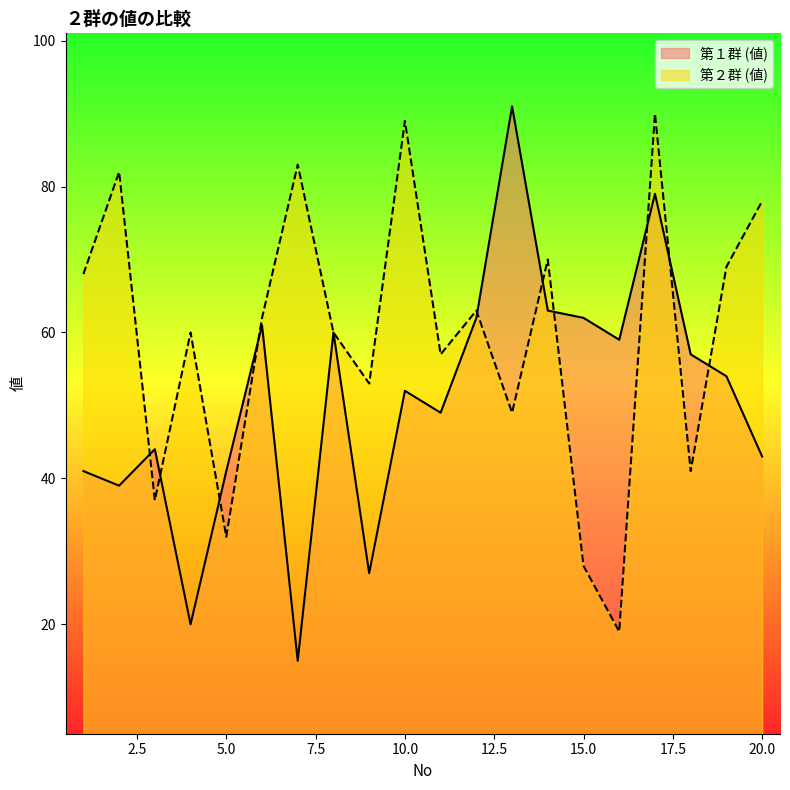

At which label is 第１群 (値) closest to 53?

10